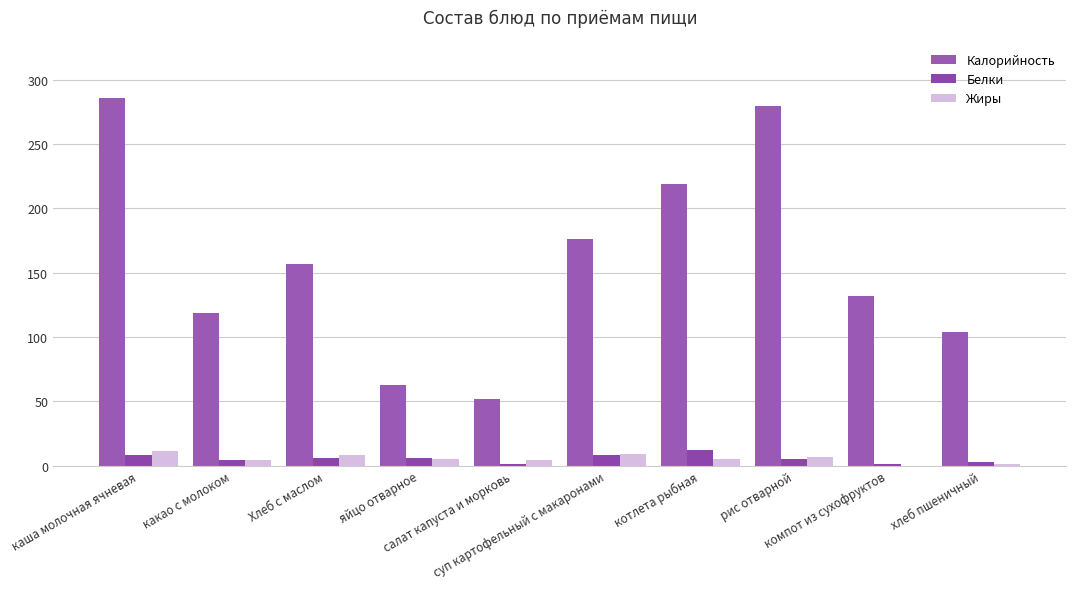

What is the greatest value displayed?

286.0